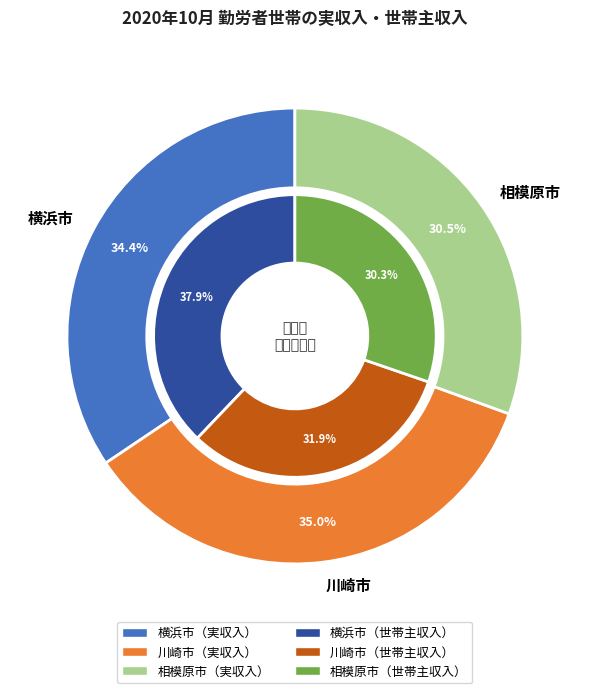

Does 横浜市 represent more than half of the total?

No